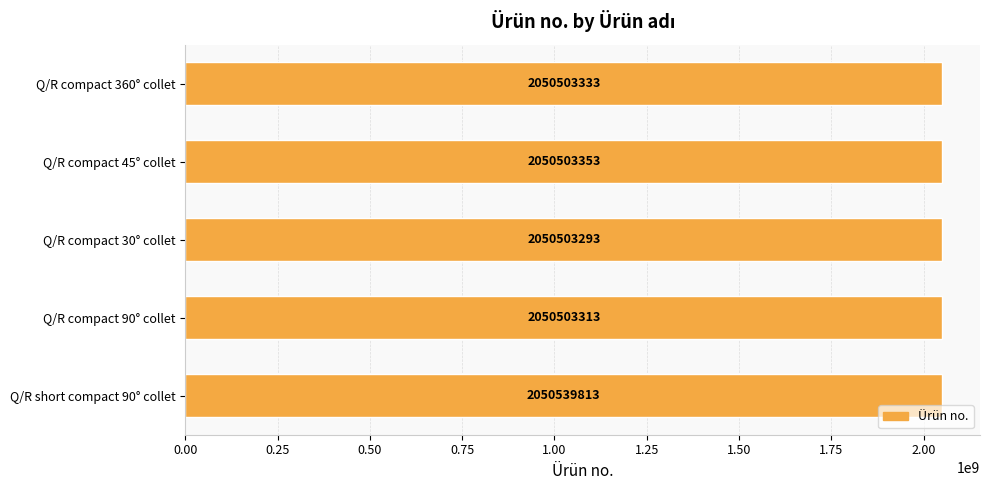

What is the average value?

2050510621